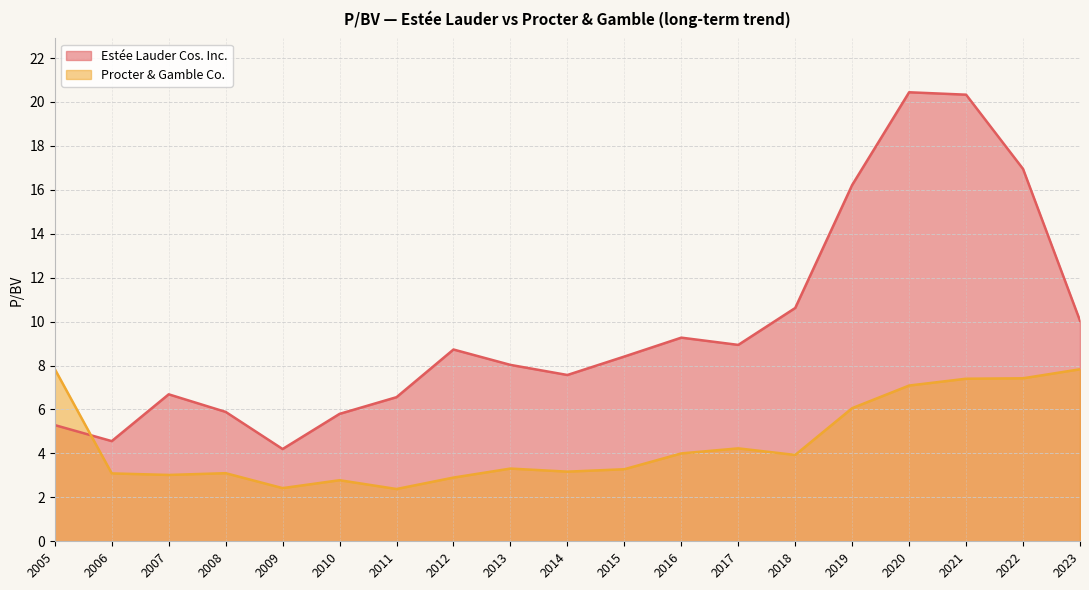

Is it true that Procter & Gamble Co. equals 7.8 at 2005?

True